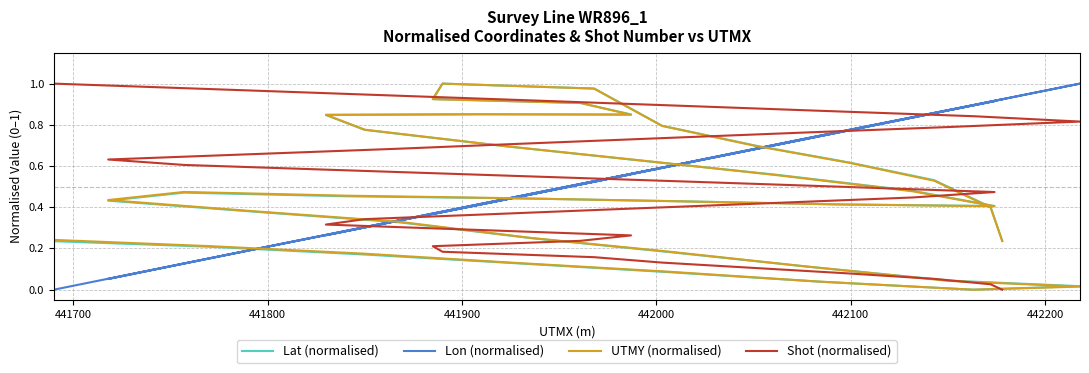

Reading right to left, list all the values displayed in this chart.

Lat (normalised): 0.2	0.2	0.2	0.1	0.1	0.0	0.0	0.0	0.0	0.1	0.2	0.2	0.3	0.4	0.4	0.5	0.5	0.4	0.4	0.4	0.4	0.5	0.6	0.6	0.7	0.8	0.8	0.9	0.9	0.9	0.9	1.0	1.0	0.8	0.7	0.6	0.5	0.4	0.2
Lon (normalised): 0.0	0.2	0.3	0.5	0.6	0.7	0.9	1.0	0.9	0.7	0.6	0.5	0.3	0.2	0.1	0.1	0.3	0.4	0.6	0.8	0.9	0.8	0.7	0.6	0.4	0.3	0.3	0.4	0.6	0.5	0.4	0.4	0.5	0.6	0.7	0.8	0.9	0.9	0.9
UTMY (normalised): 0.2	0.2	0.2	0.1	0.1	0.0	0.0	0.0	0.0	0.1	0.2	0.3	0.3	0.4	0.4	0.5	0.5	0.4	0.4	0.4	0.4	0.5	0.6	0.6	0.7	0.8	0.8	0.9	0.8	0.9	0.9	1.0	1.0	0.8	0.7	0.6	0.5	0.4	0.2
Shot (normalised): 1.0	1.0	0.9	0.9	0.9	0.9	0.8	0.8	0.8	0.8	0.7	0.7	0.7	0.7	0.6	0.6	0.6	0.6	0.5	0.5	0.5	0.4	0.4	0.4	0.4	0.3	0.3	0.3	0.3	0.2	0.2	0.2	0.2	0.1	0.1	0.1	0.1	0.0	0.0